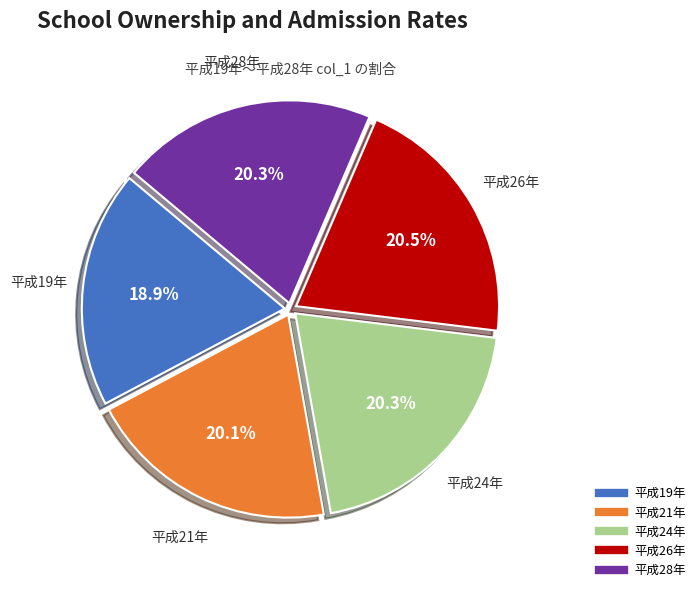

Does 平成28年 represent more than half of the total?

No